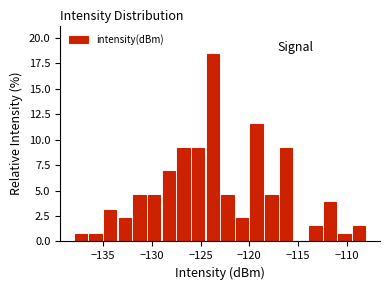

Around what value on the x-axis is the tallest bar? Give the approximate position of its centre, as read against the axis.

-123.5